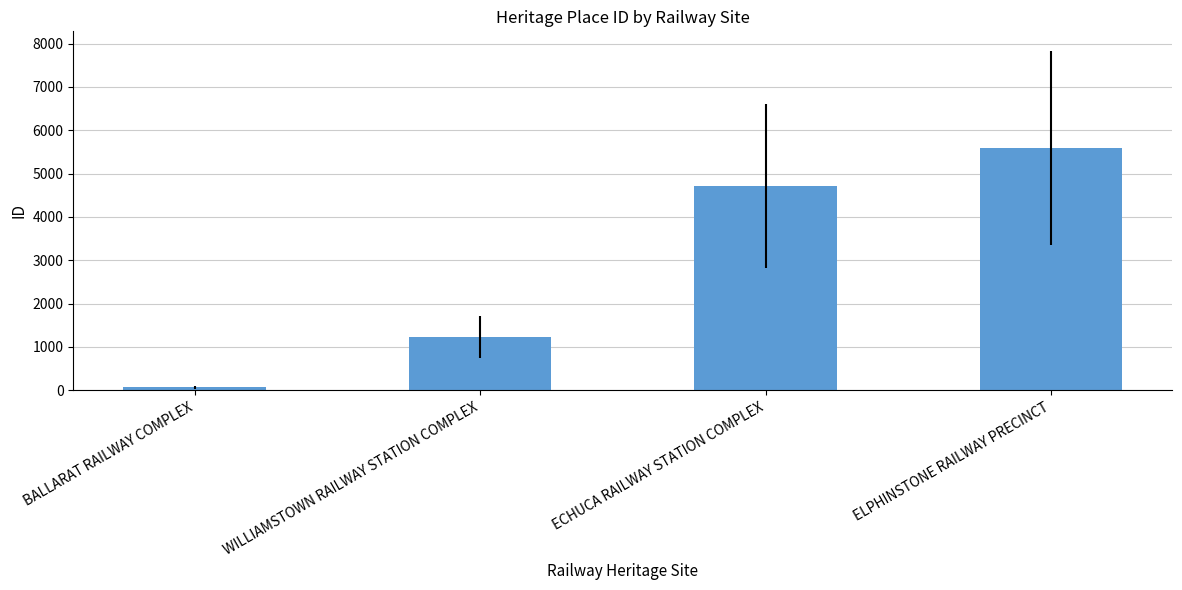

What is the value of the 3rd bar from the left?

4721